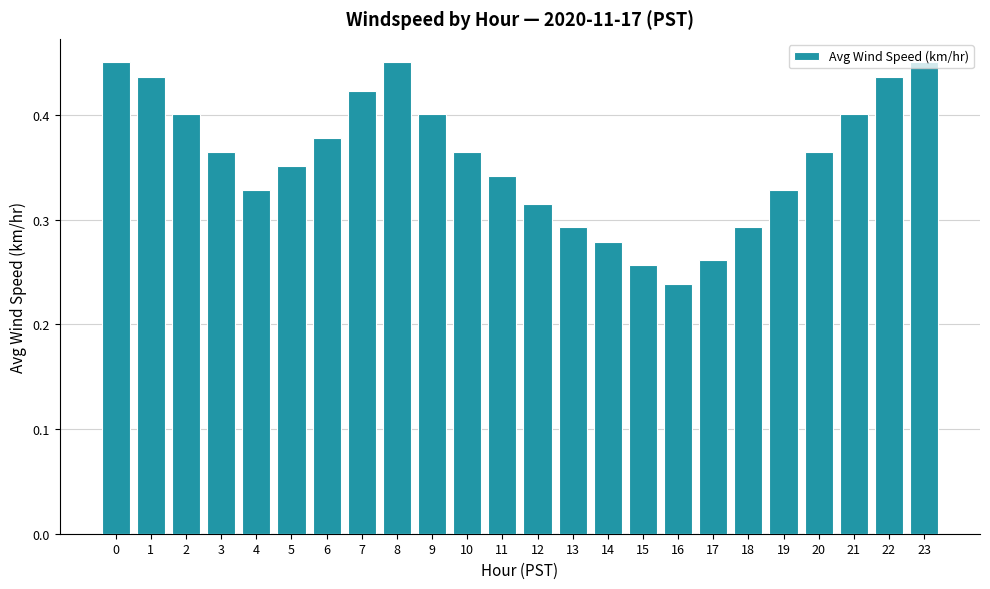

Which category has the lowest value across all series?

16